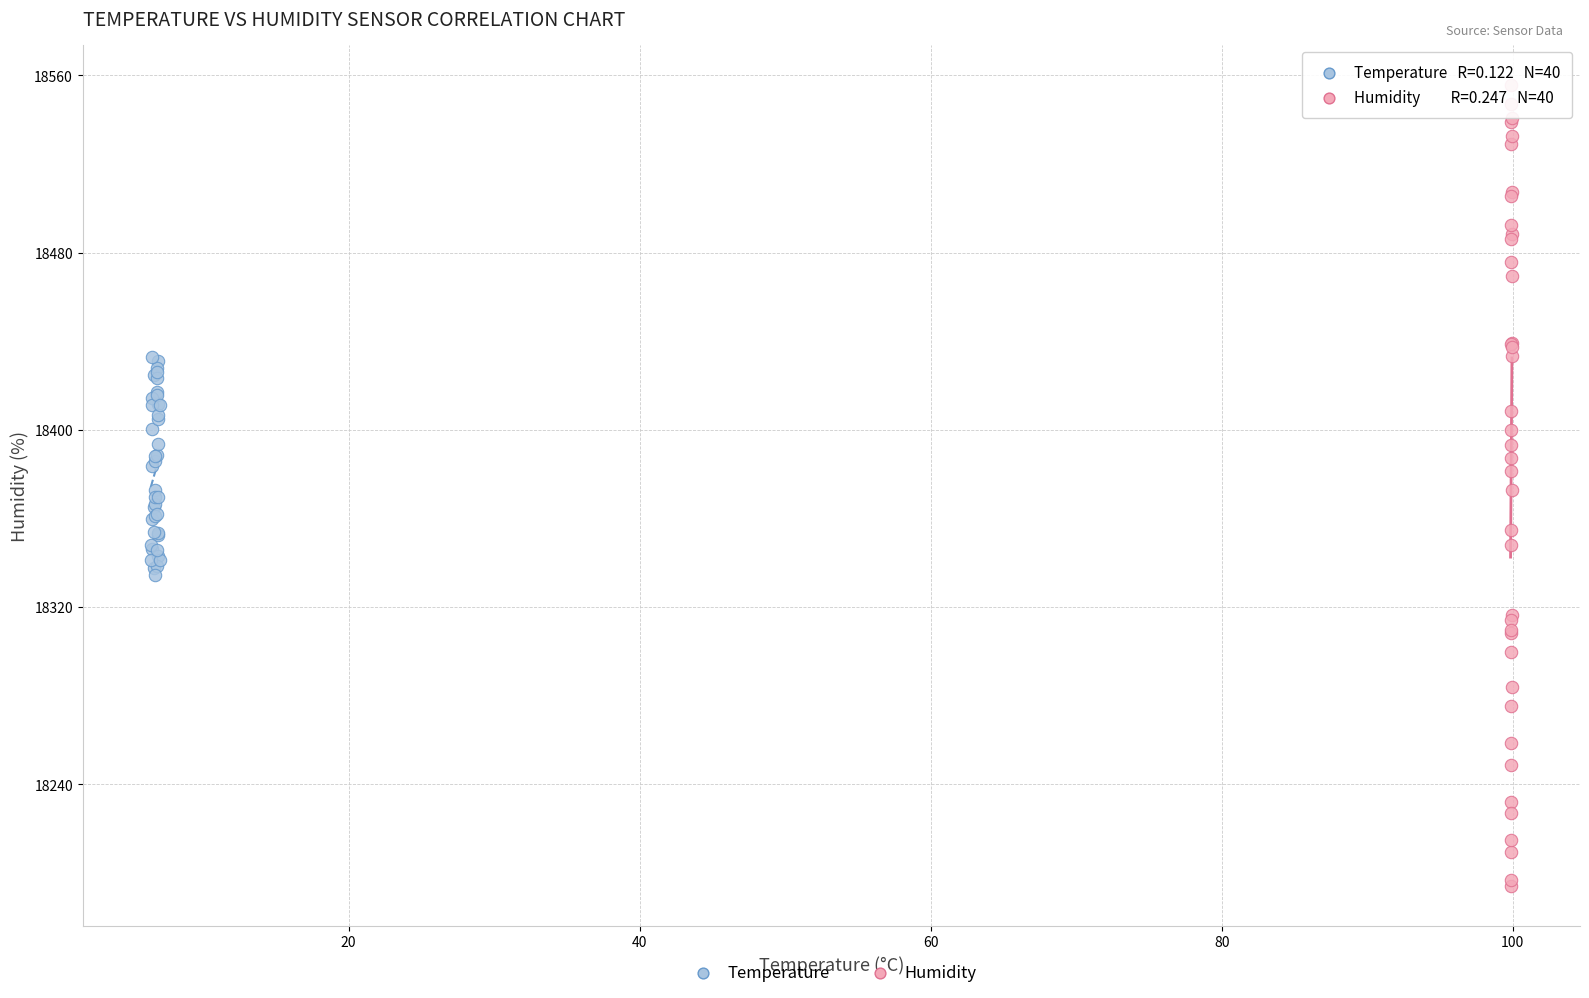

Which series contains the highest Y value?

Humidity